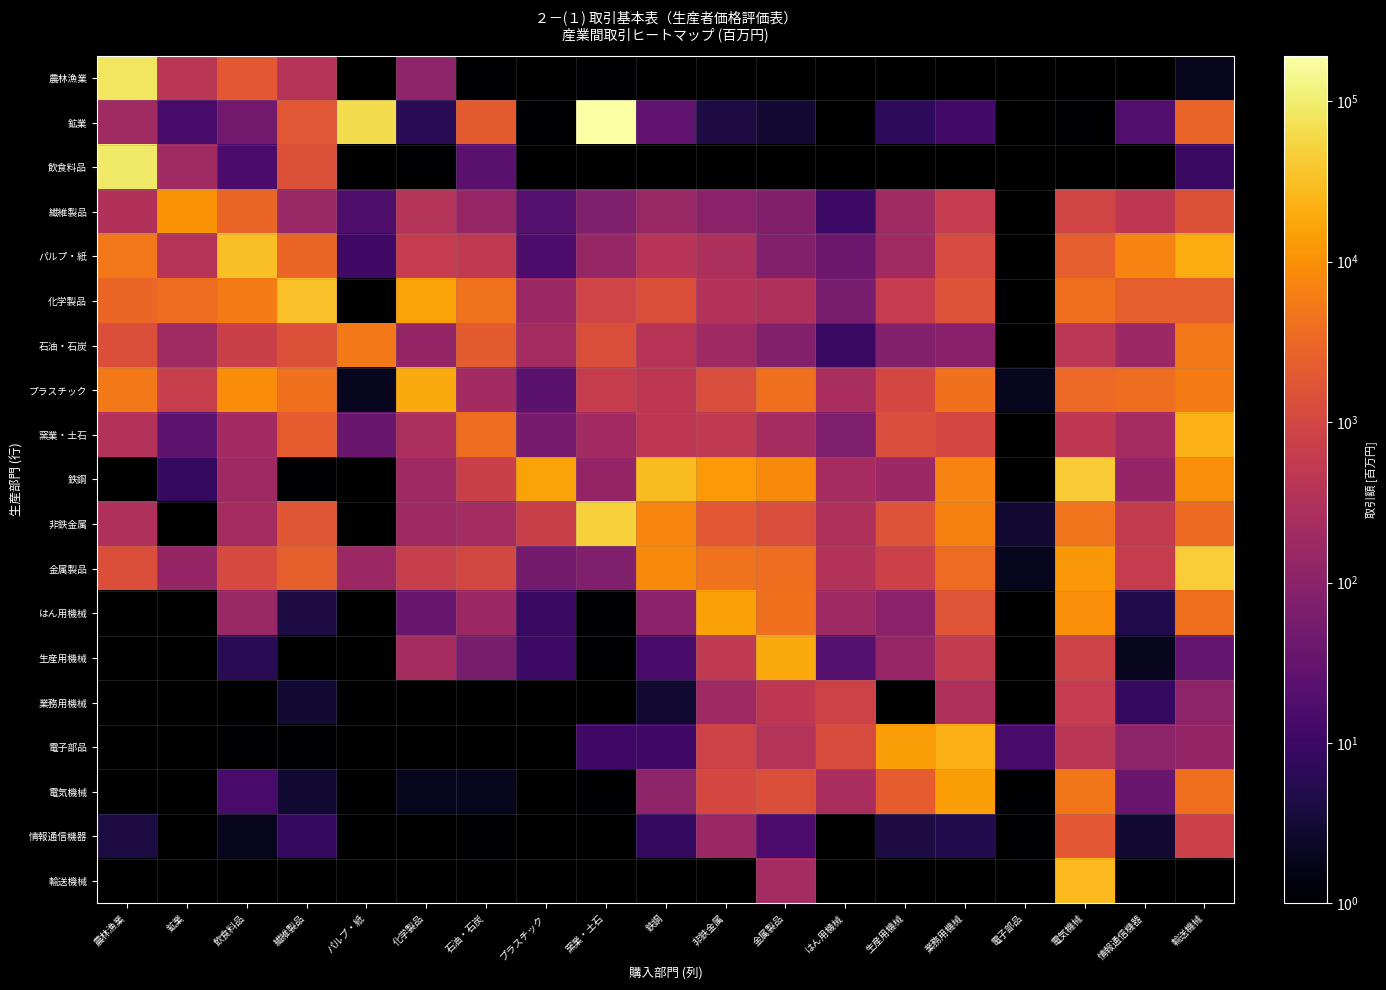

What is the difference between the highest and lowest values at 輸送機械?

44843.0